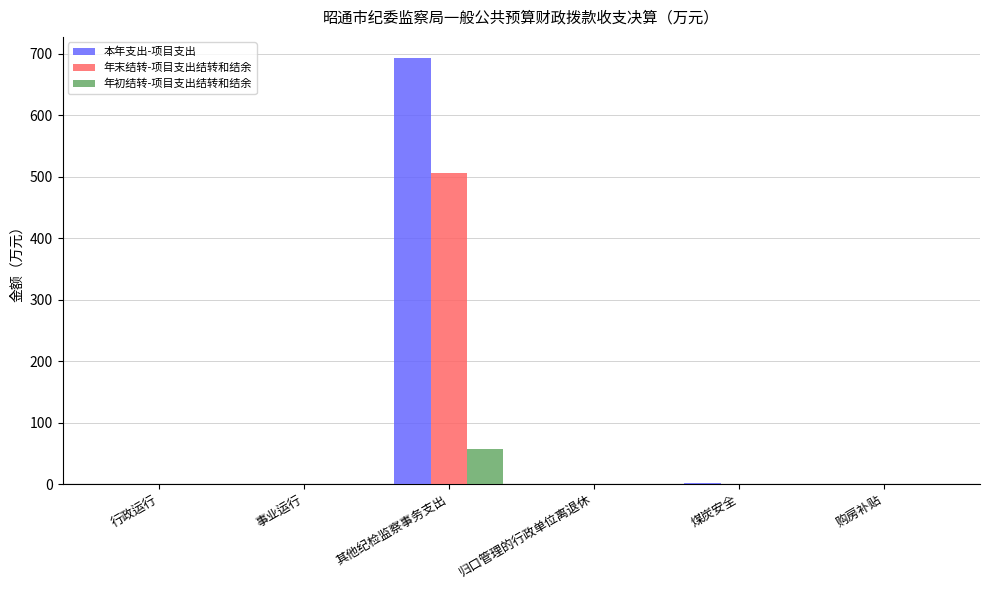

What is the approximate value of 本年支出-项目支出 at 其他纪检监察事务支出?

692.4